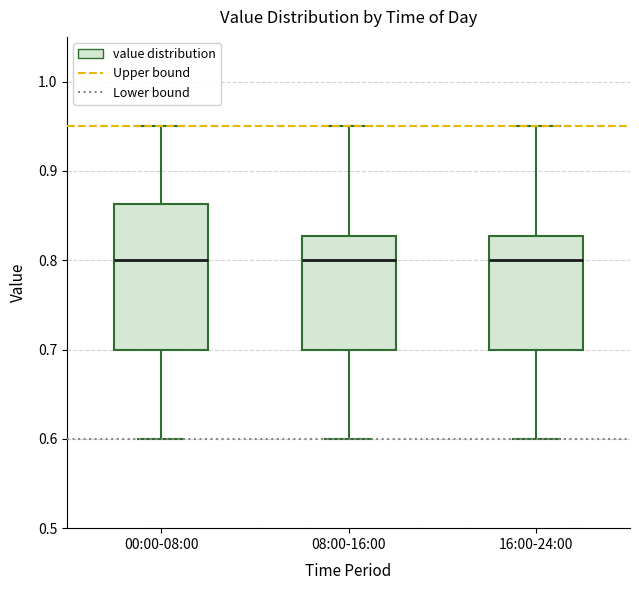

Which box is the tallest, from its lower edge to its upper edge?

00:00-08:00